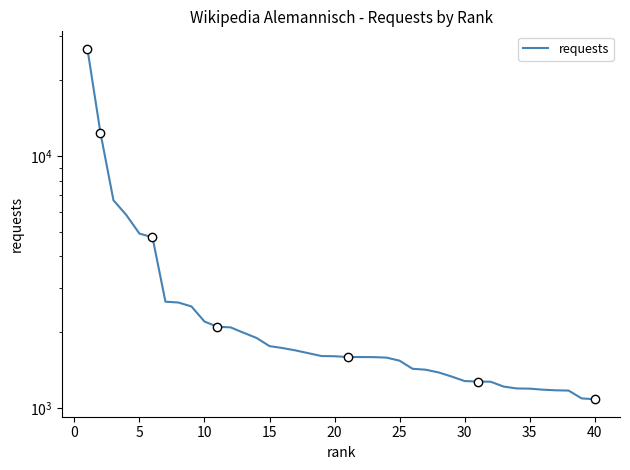

What is the minimum value shown in the chart?

1085